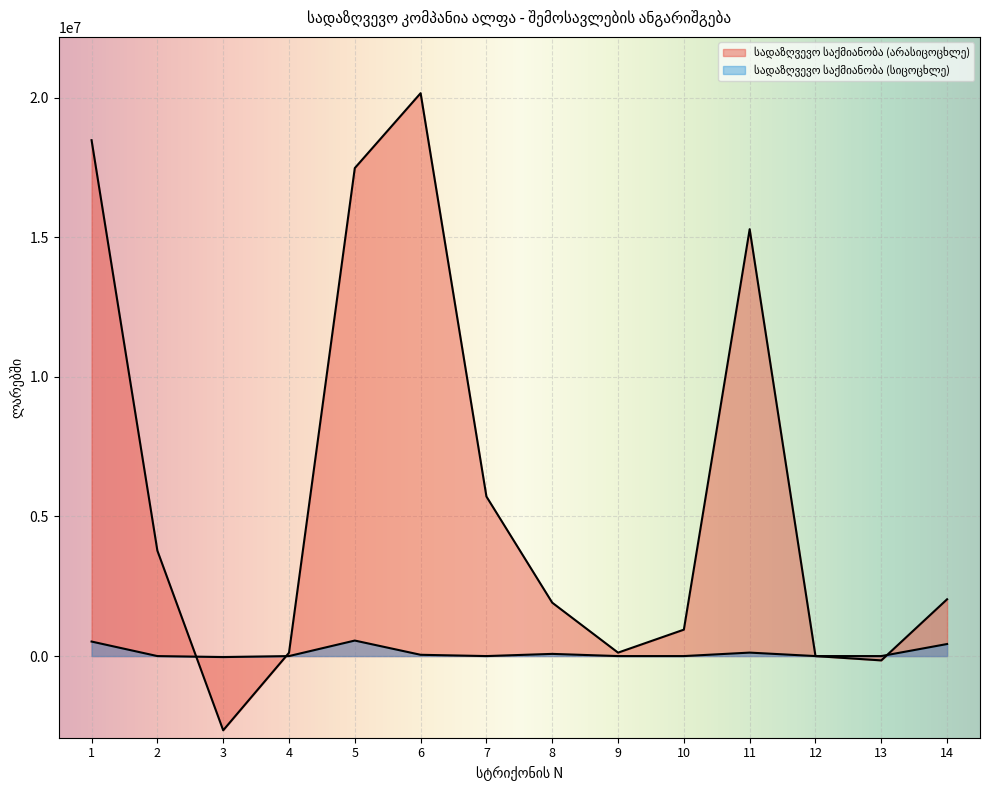

Reading left to right, extract all data points from this chart.

სადაზღვევო საქმიანობა (არასიცოცხლე): 18473403.8	3775224.9	-2657867.7	118340.9	17474387.5	20156091.9	5713060.3	1912099.0	123158.5	946299.4	15285672.7	0.0	-154787.4	2033927.4
სადაზღვევო საქმიანობა (სიცოცხლე): 520131.0	0.0	-35726.1	0.0	555857.1	46000.0	0.0	78232.6	0.0	0.0	124232.6	0.0	0.0	431624.4